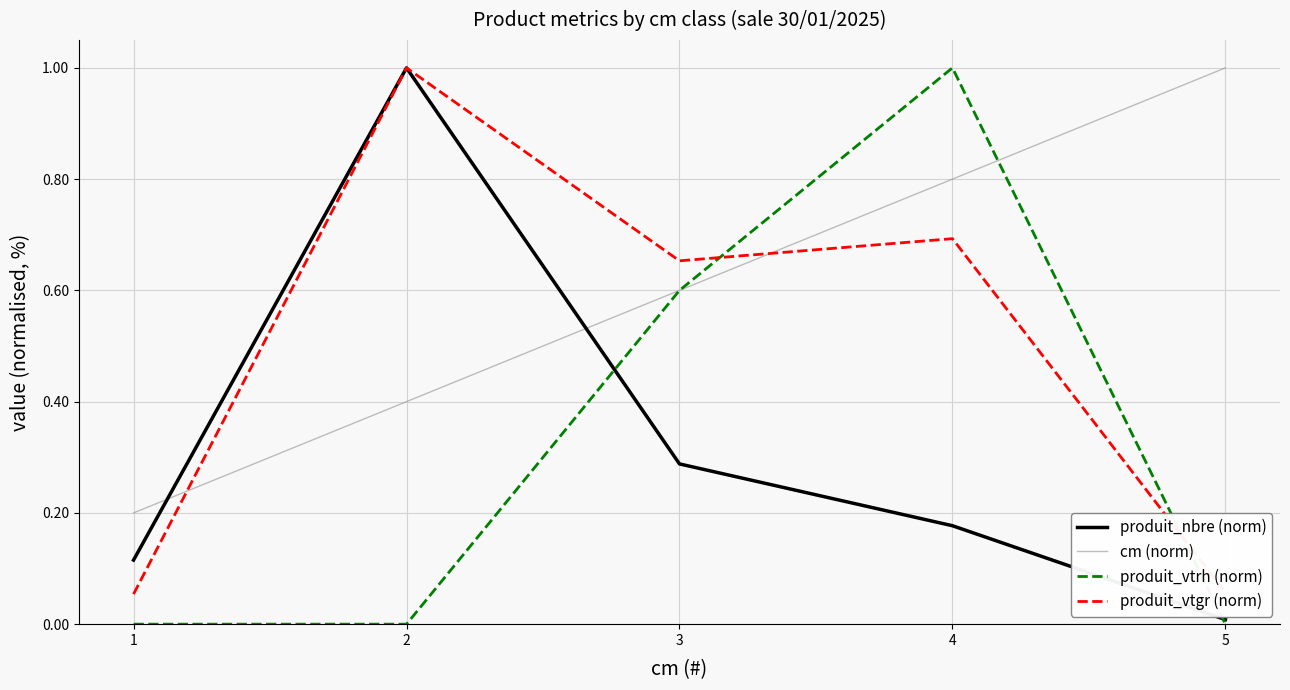

What is the total value across all series at 2?

2.4